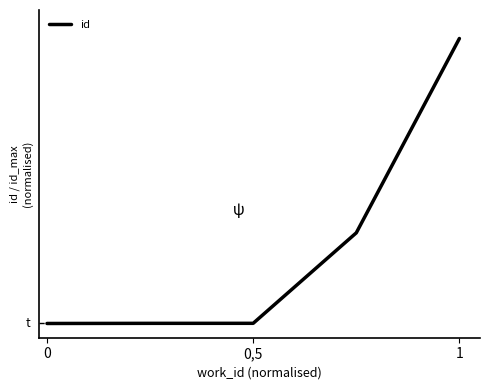

What is the value of the 4th point from the left?

0.3